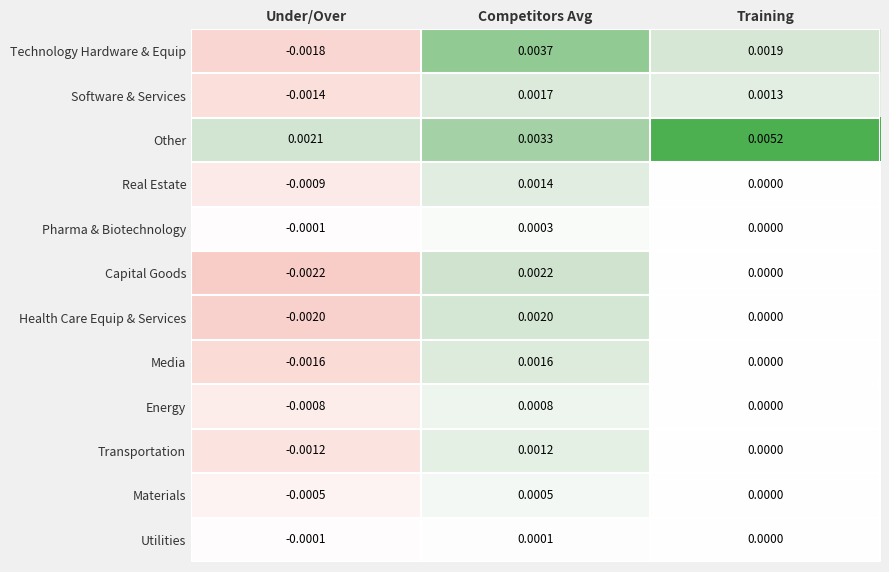

At which label is Pharma & Biotechnology closest to 0?

Training